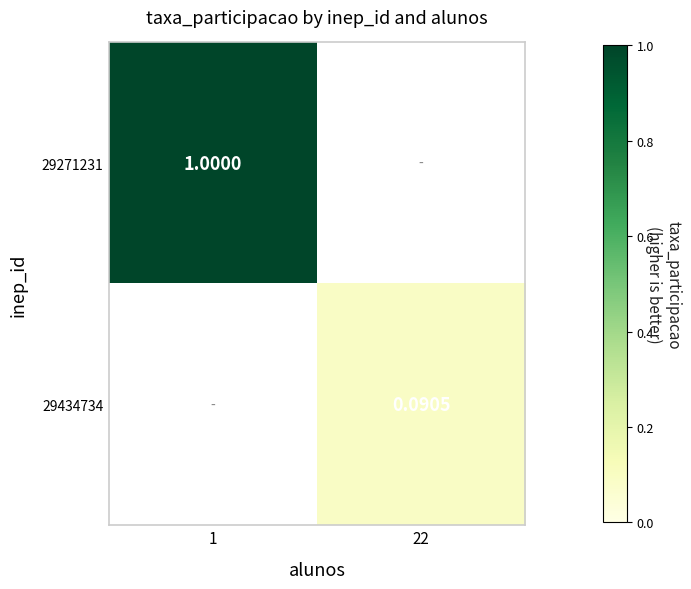

How many distinct data groups are displayed?

2